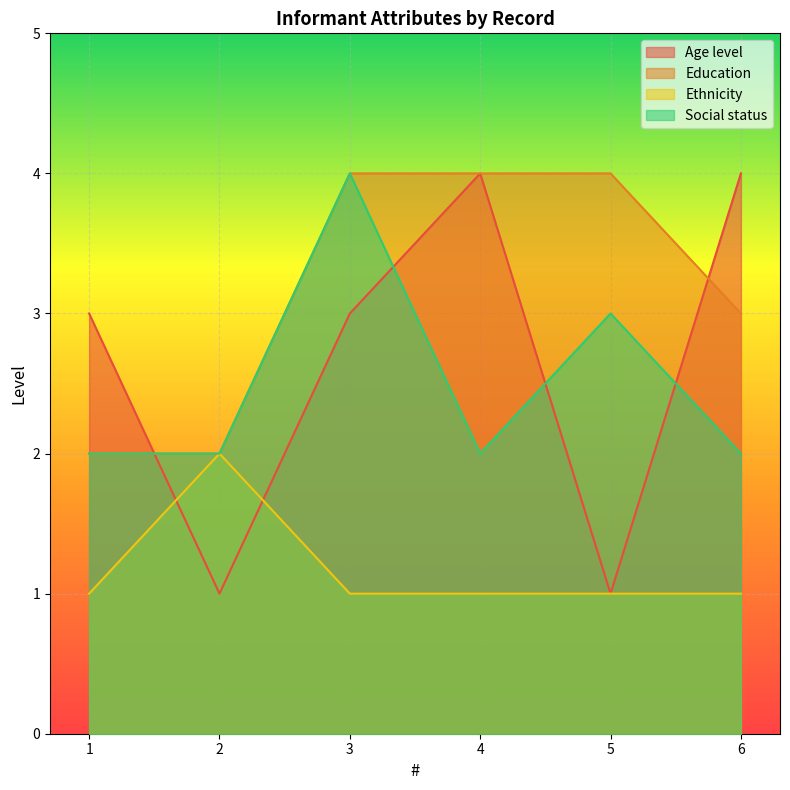

Reading left to right, transcribe all the data shown in this chart.

Age level: 1=3	2=1	3=3	4=4	5=1	6=4
Education: 1=2	2=2	3=4	4=4	5=4	6=3
Ethnicity: 1=1	2=2	3=1	4=1	5=1	6=1
Social status: 1=2	2=2	3=4	4=2	5=3	6=2